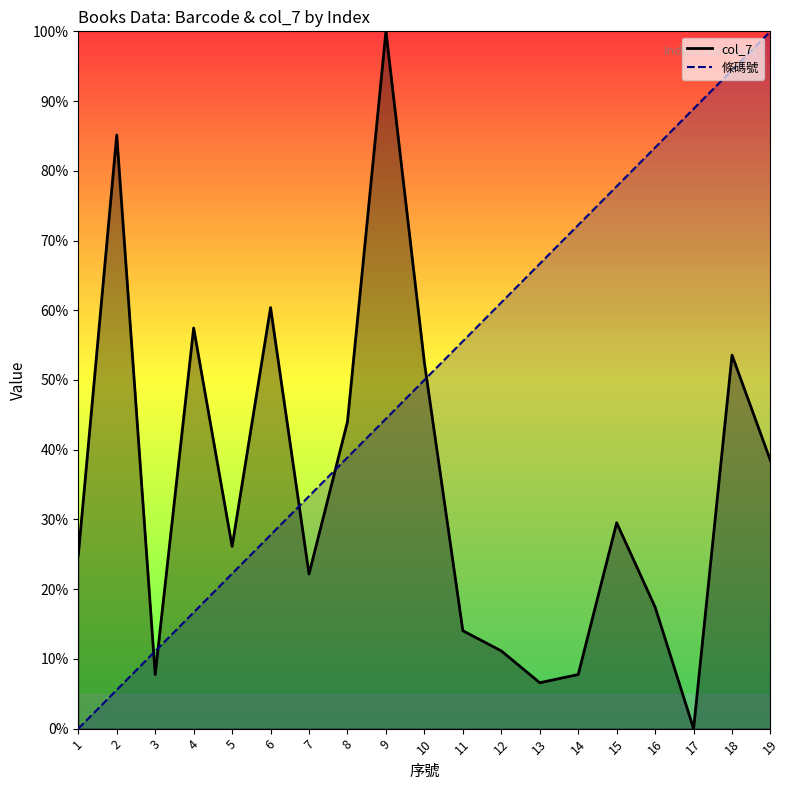

At how many categories does at least one series exceed 21?

18